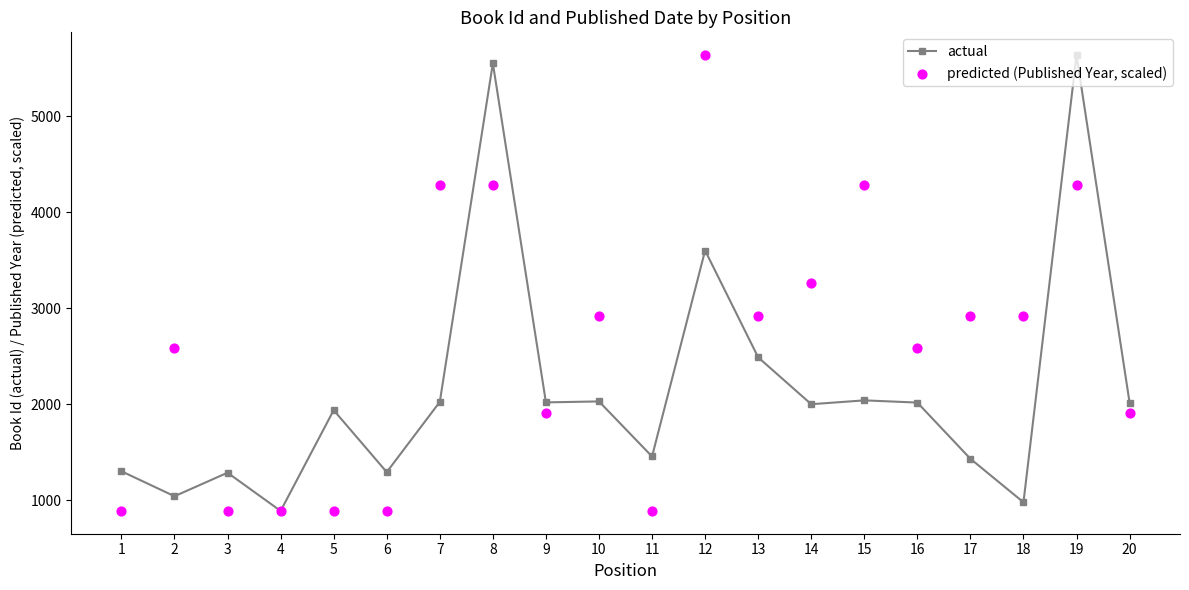

At how many categories does at least one series exceed 3461?

5